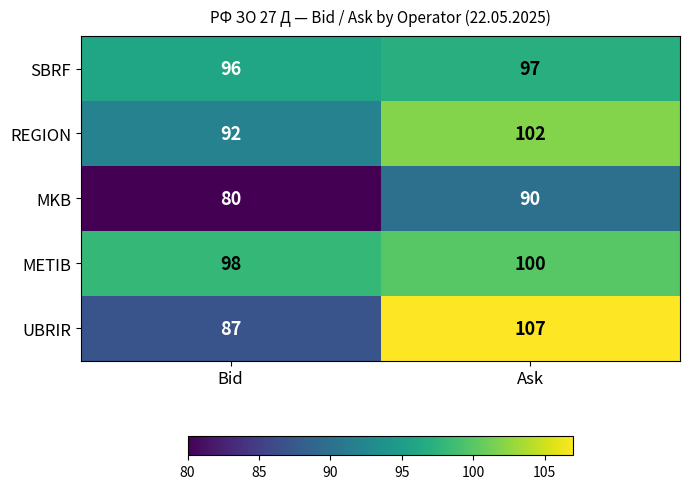

Count the number of data series in this chart.

5